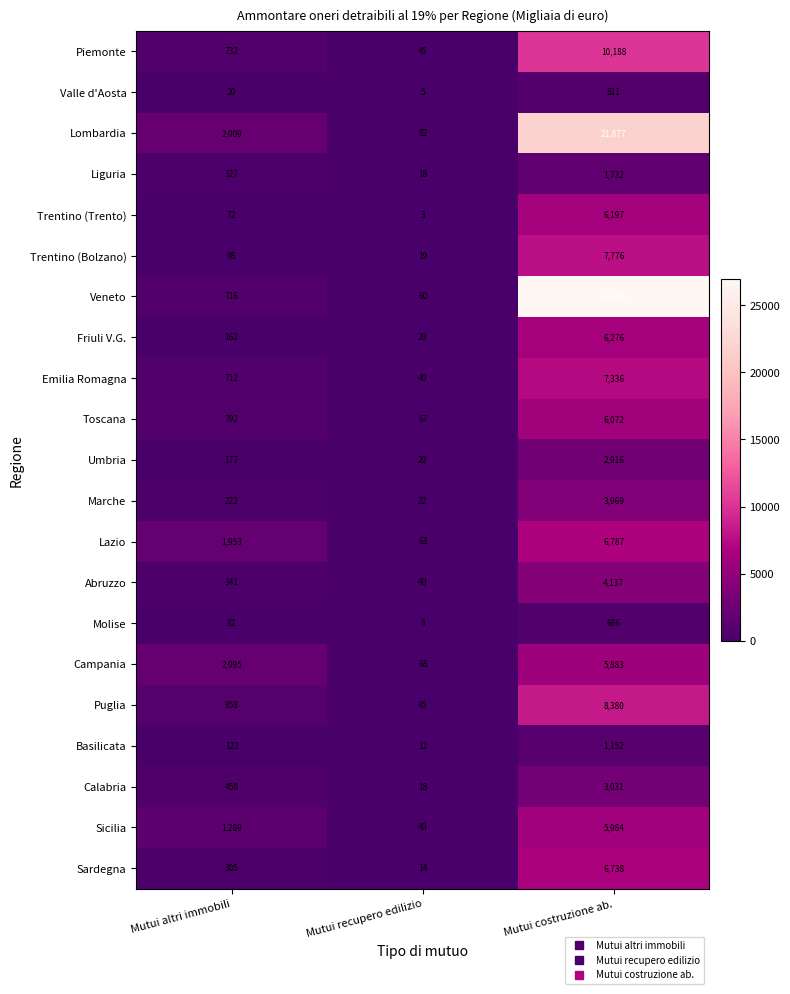

The Umbria series shows 177 at Mutui altri immobili. True or false?

True